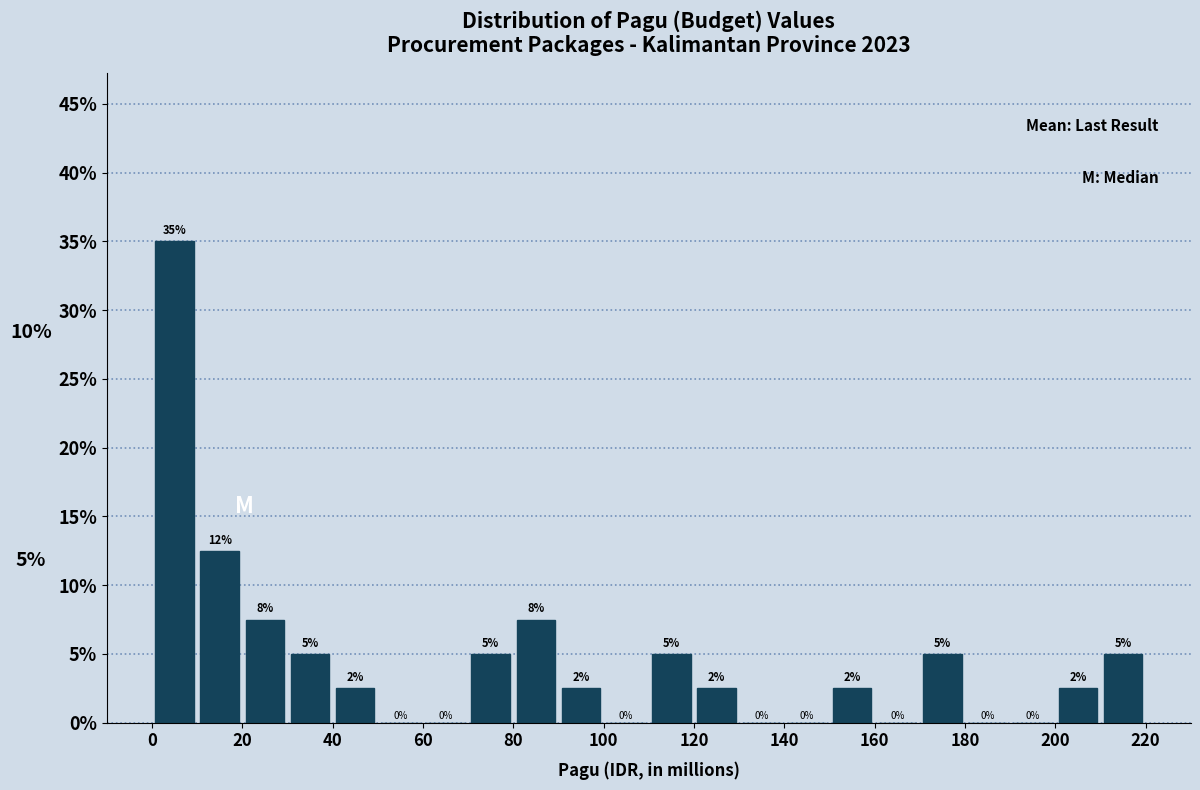

Over which range of the x-axis is the bar tallest?

0 to 10